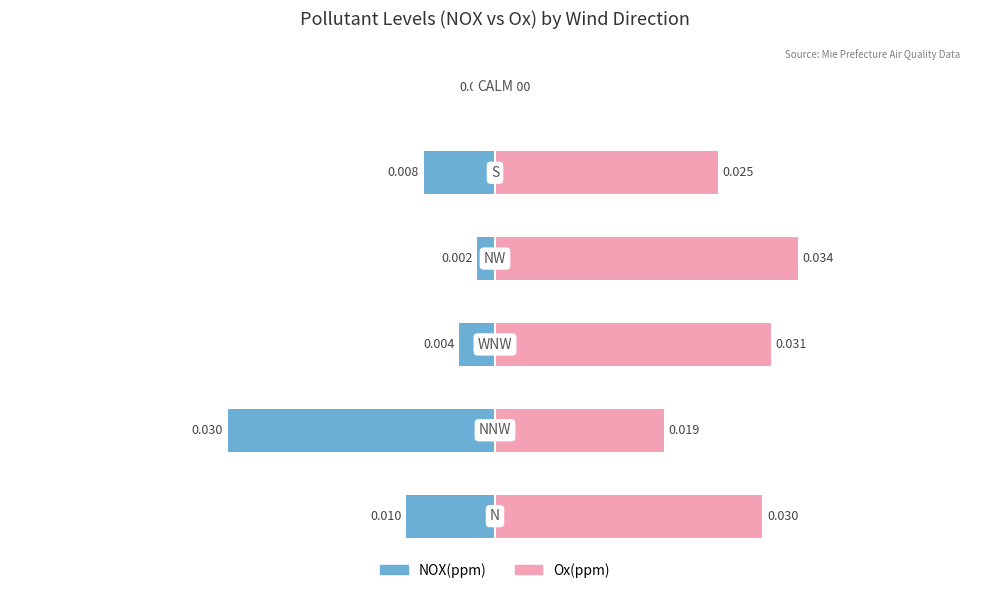

Reading left to right, transcribe all the data shown in this chart.

NOX(ppm): −0.06=-0.0	−0.04=-0.0	−0.02=-0.0	0.00=-0.0	0.02=-0.0	0.04=0.0
Ox(ppm): −0.06=0.0	−0.04=0.0	−0.02=0.0	0.00=0.0	0.02=0.0	0.04=0.0